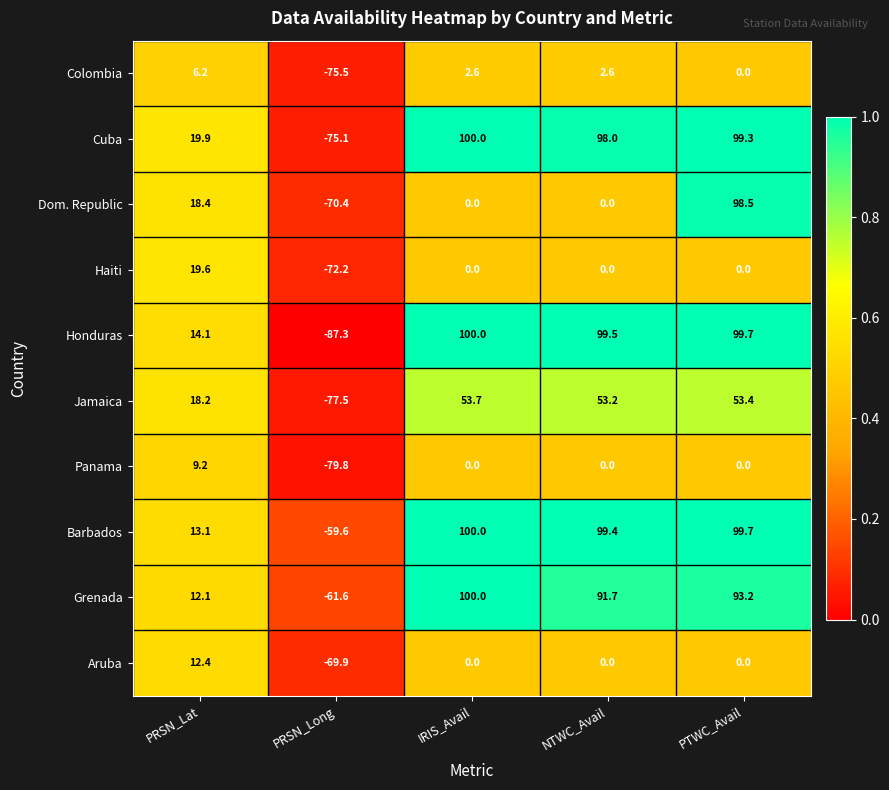

How many series are shown in this chart?

10